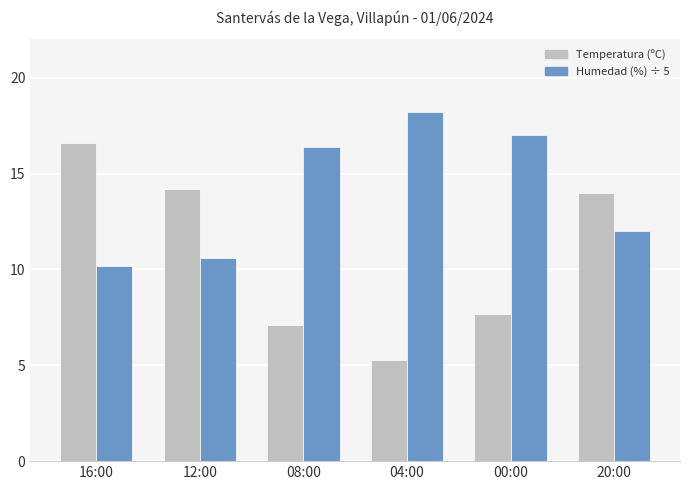

How many bars are there in total?

12